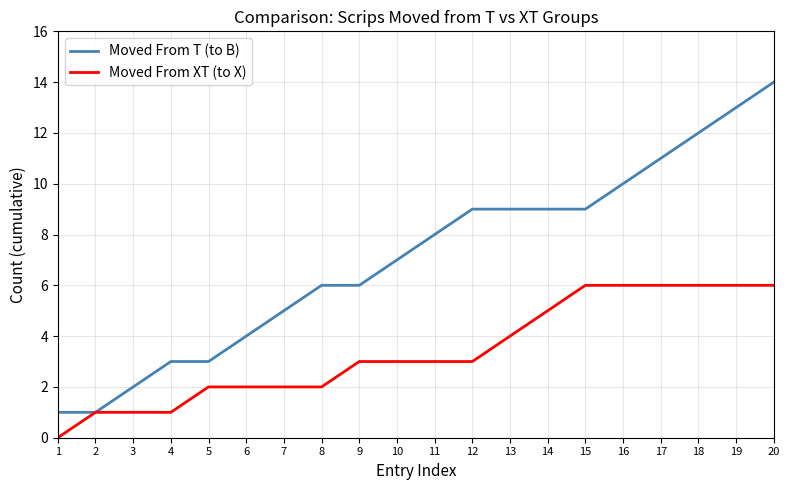

Which category has the highest value across all series?

20